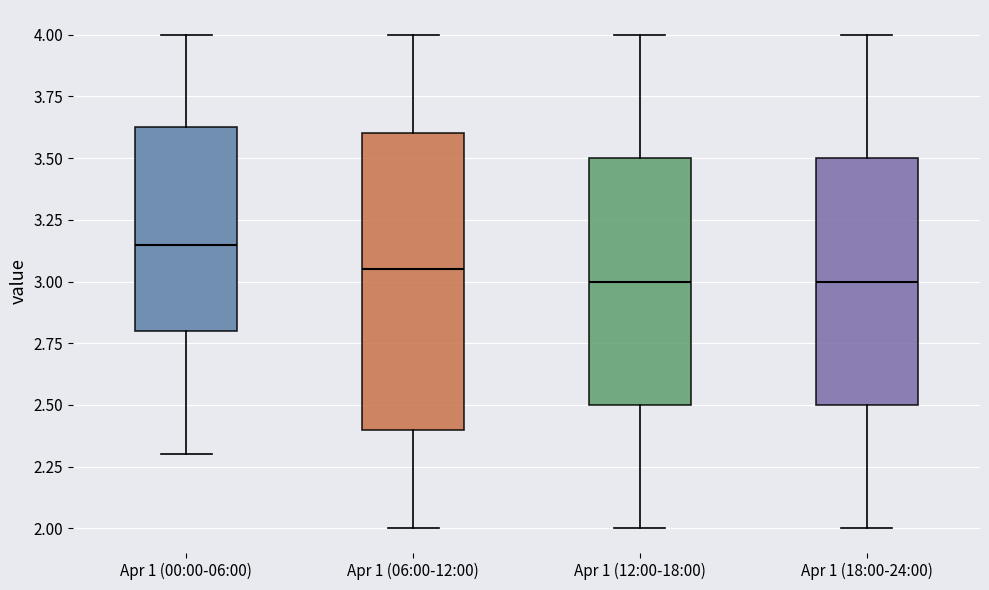

Reading left to right, transcribe this box plot: for each box, give where its median line is, the range the box spans, and where its two whiskers end, as read against the y-axis. The values are not printed on the chart, so give them approximately, as read against the axis.

Apr 1 (00:00-06:00): median 3.15, box 2.80 to 3.65, whiskers 2.30 to 4.00
Apr 1 (06:00-12:00): median 3.05, box 2.40 to 3.60, whiskers 2.00 to 4.00
Apr 1 (12:00-18:00): median 3.00, box 2.50 to 3.50, whiskers 2.00 to 4.00
Apr 1 (18:00-24:00): median 3.00, box 2.50 to 3.50, whiskers 2.00 to 4.00